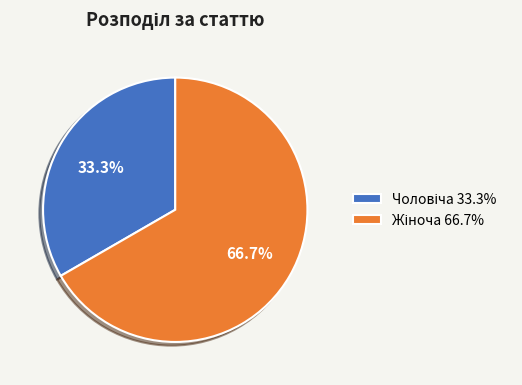

Is there any slice that represents more than half of the pie?

Yes